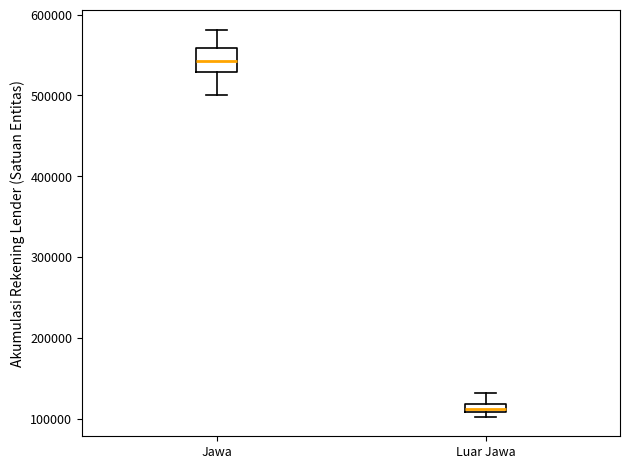

Which box is the tallest, from its lower edge to its upper edge?

Jawa